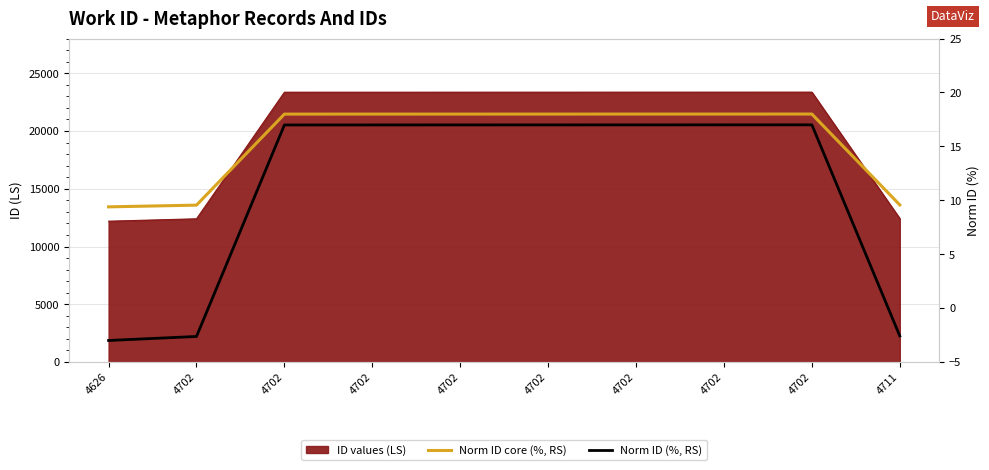

Is it true that Norm ID (%, RS) equals -3.0 at 4626?

True